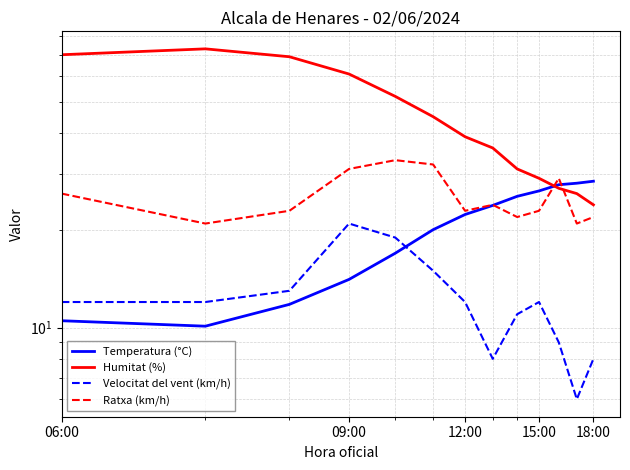

Rank the series by their average value, from lowest to highest.

Velocitat del vent (km/h), Temperatura (°C), Ratxa (km/h), Humitat (%)